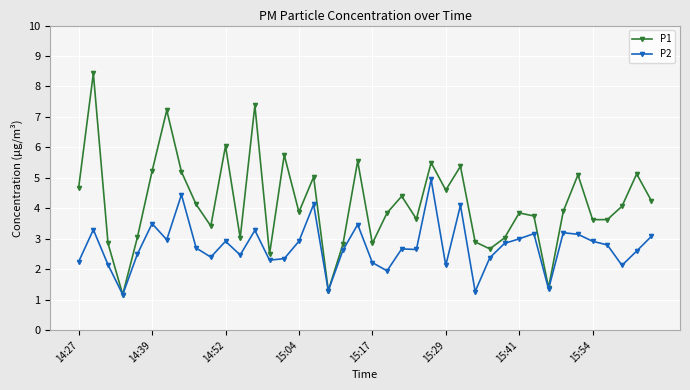

What are all the series names shown in the legend?

P1, P2